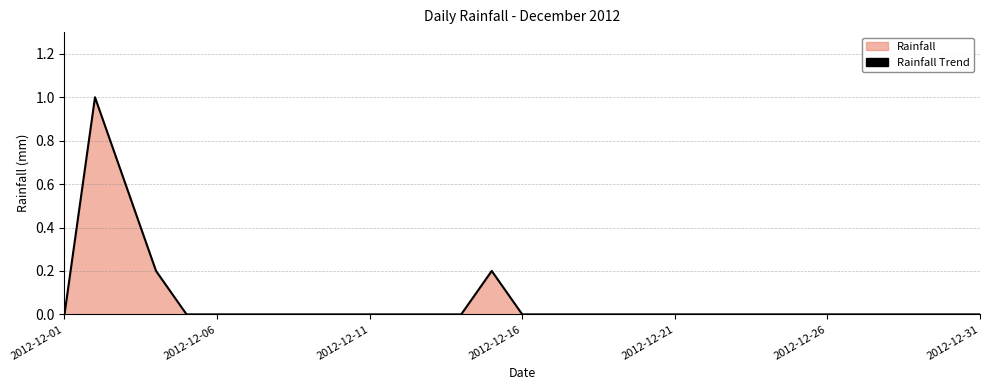

Is it true that the value at 14 is 0.2?

True